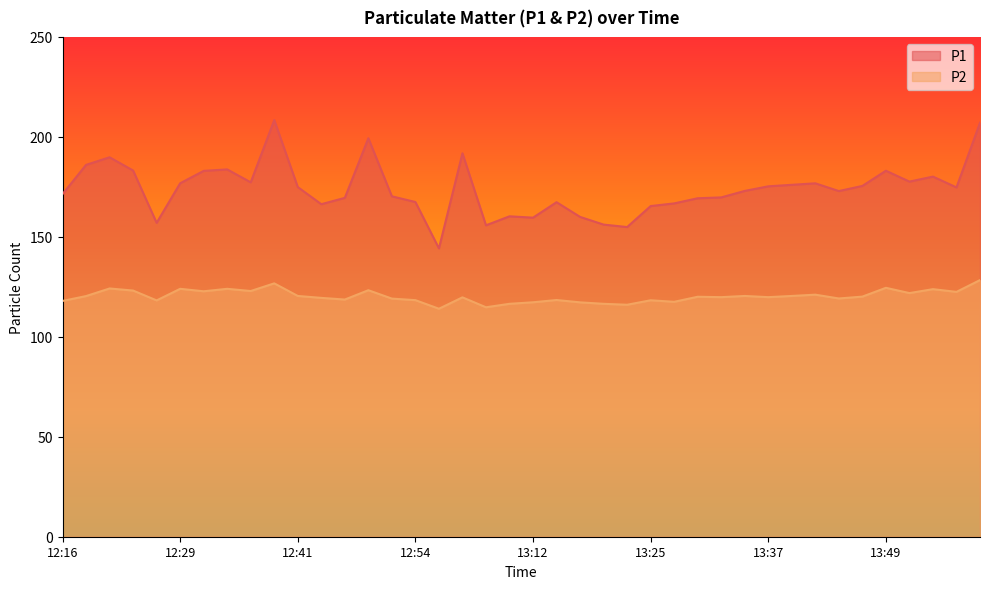

Read the P1 value at 12:49.

199.3